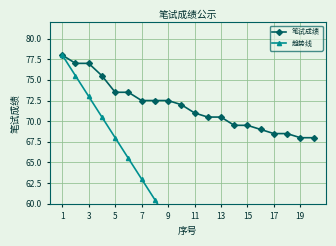

What is the value of the 笔试成绩 point at the 12th from the left?

73.5